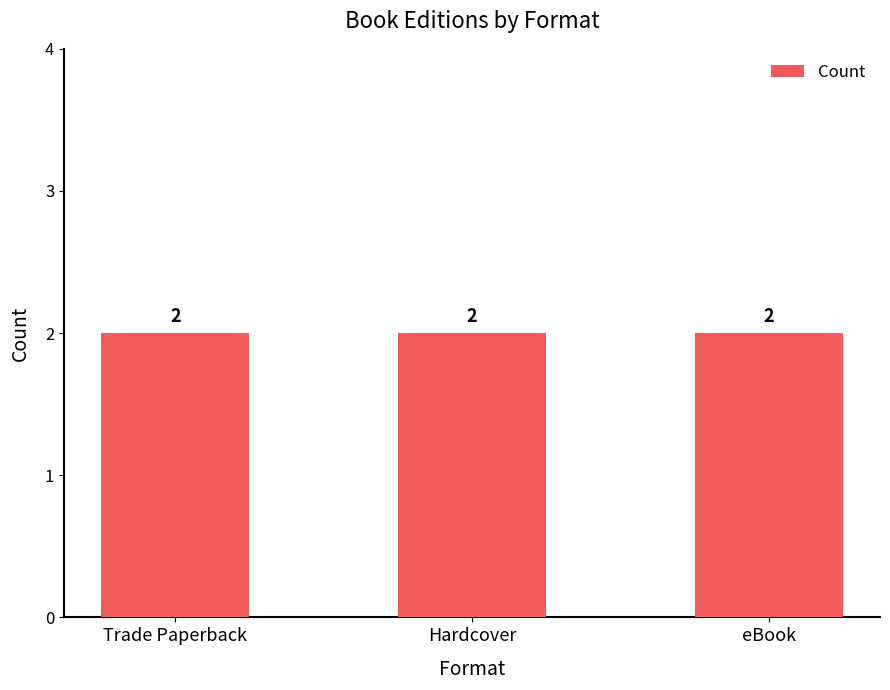

Rank the categories by value from highest to lowest.

Trade Paperback, Hardcover, eBook